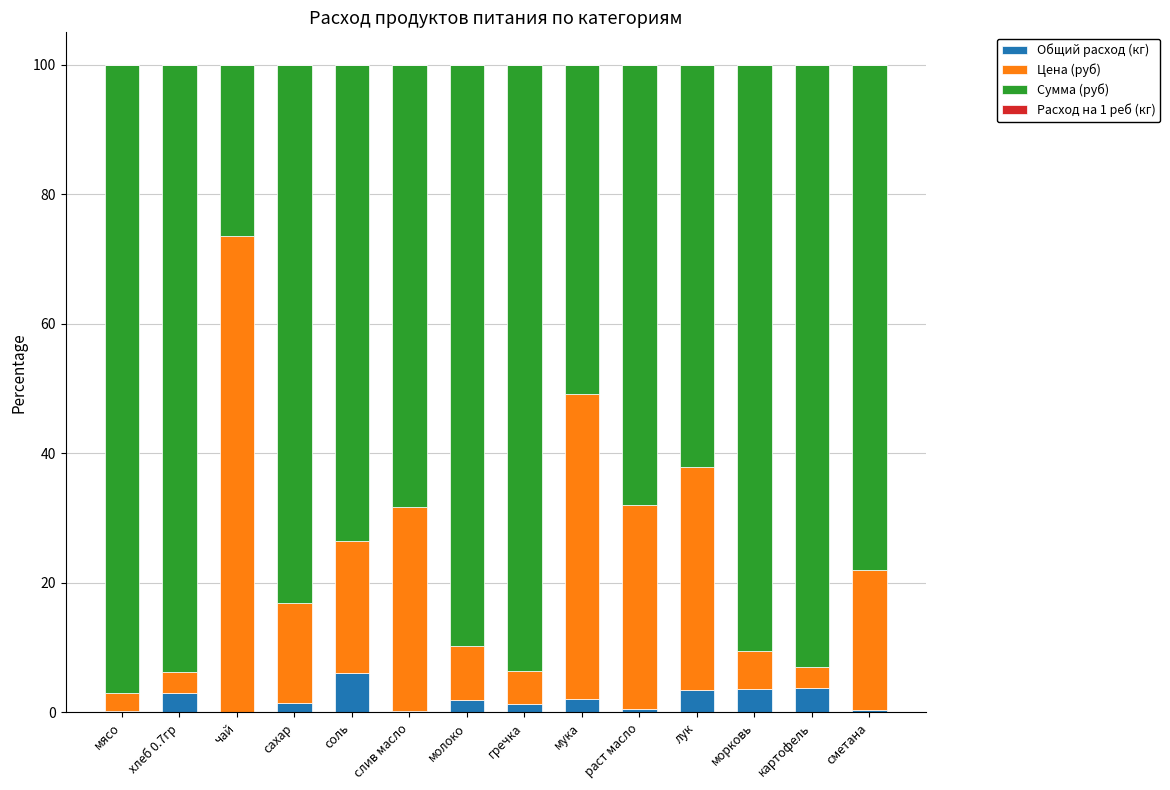

Are the bars horizontal?

No